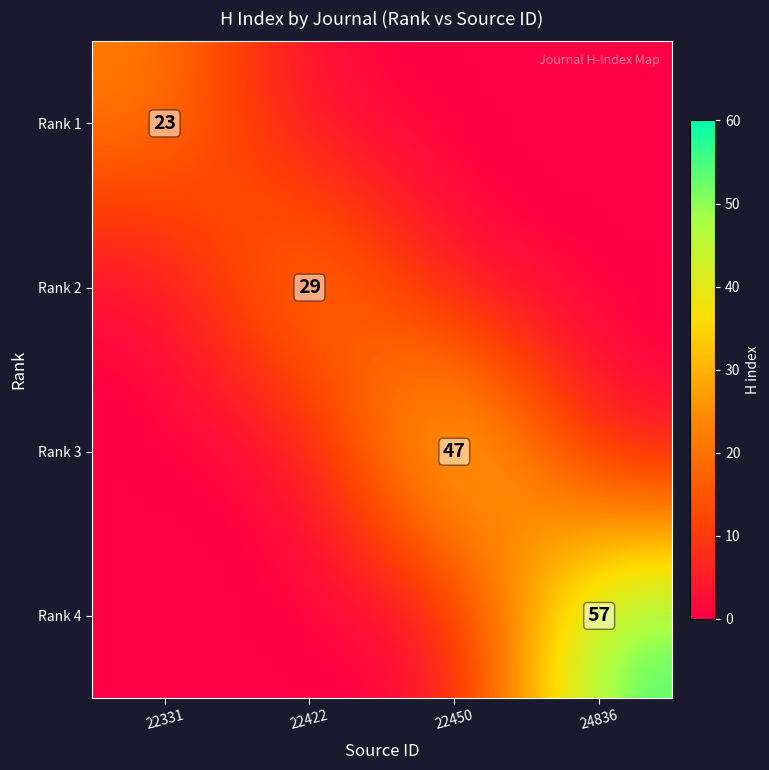

The value of Rank 3 at 22450 is 13. True or false?

False